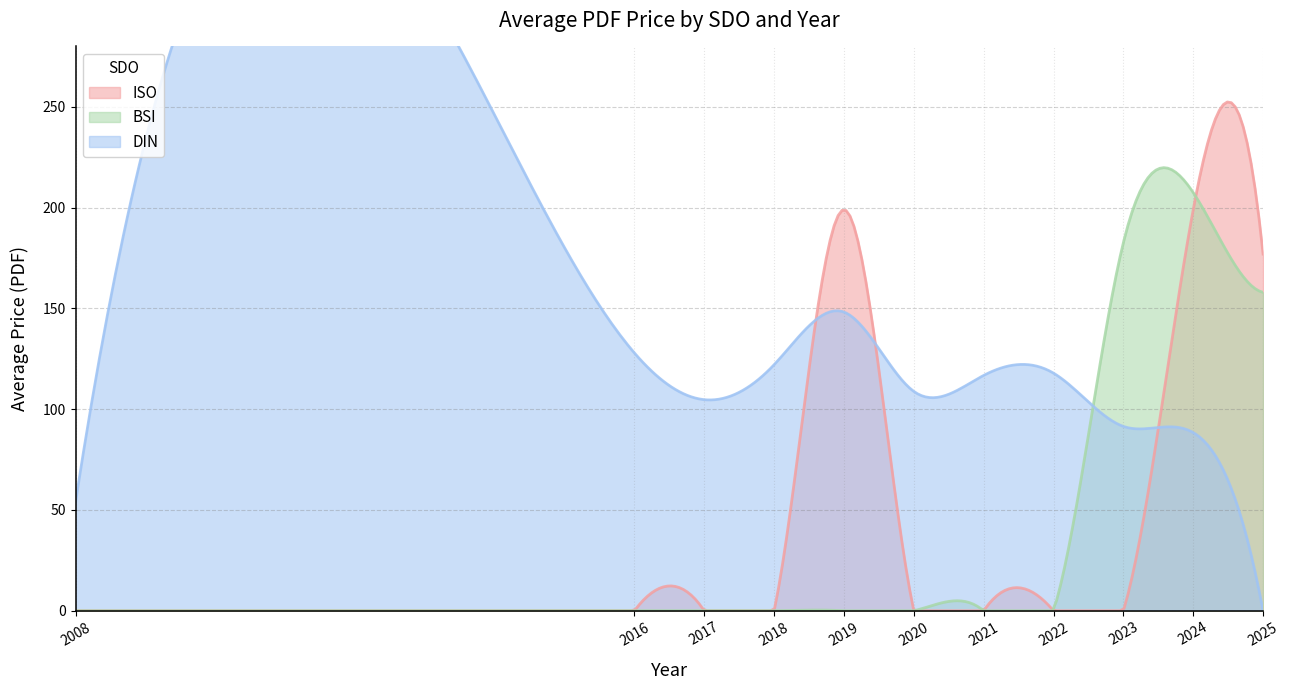

At how many categories does at least one series exceed 118?

7